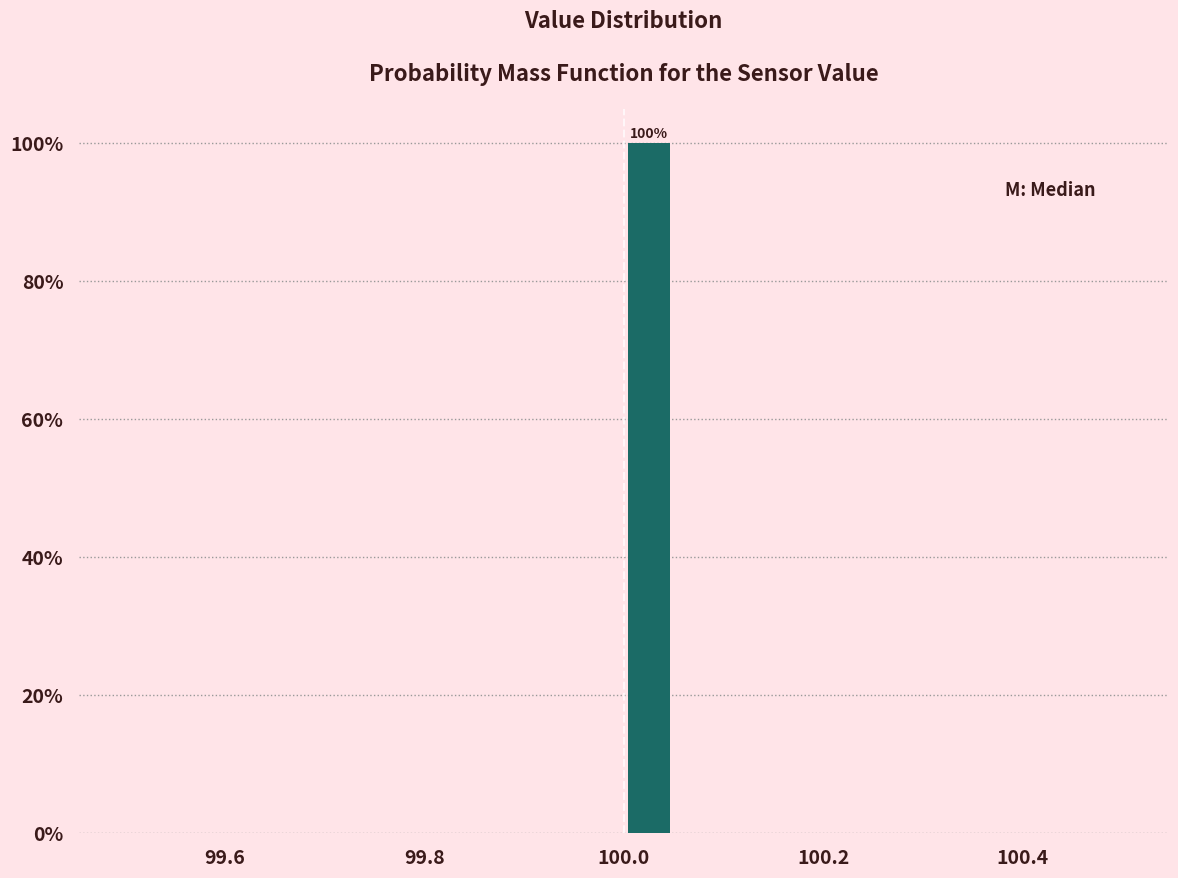

Around what value on the x-axis is the tallest bar? Give the approximate position of its centre, as read against the axis.

100.02